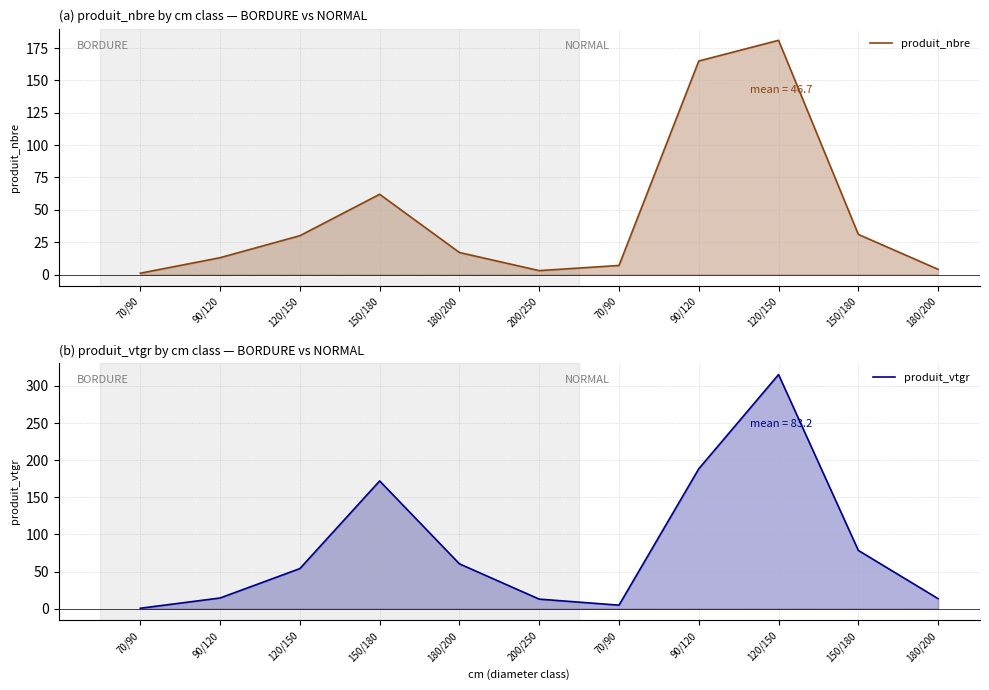

True or false: produit_vtgr has a value of 107.6 at 180/200.

False